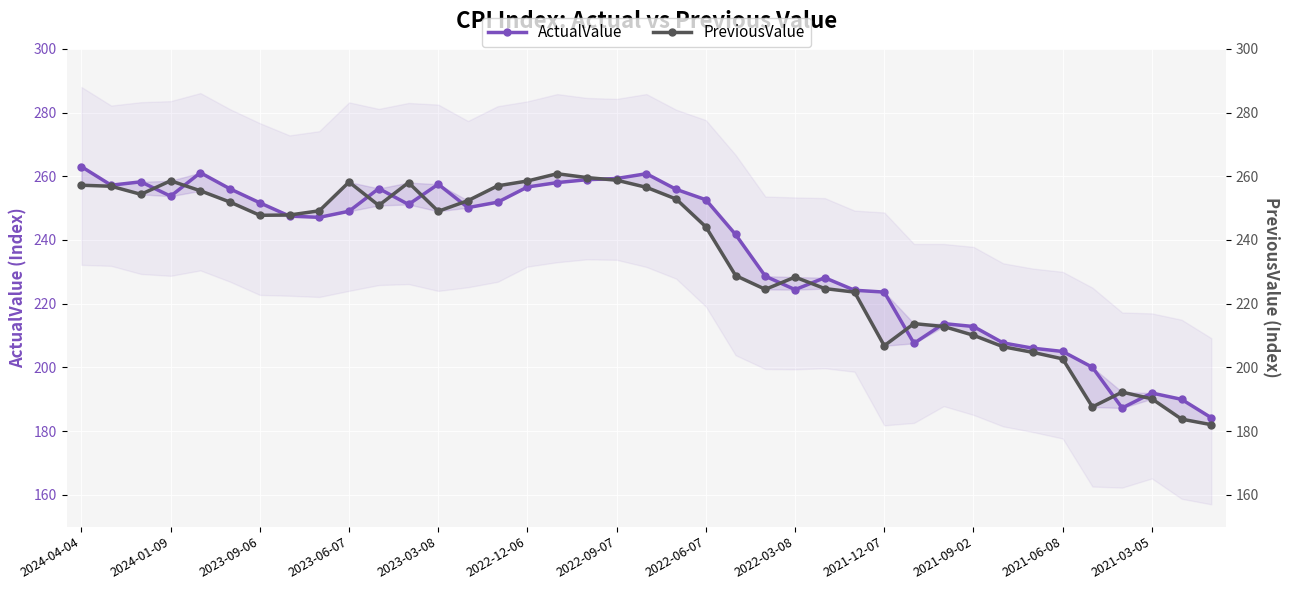

What is the label of the 1st point from the left?

2024-04-04